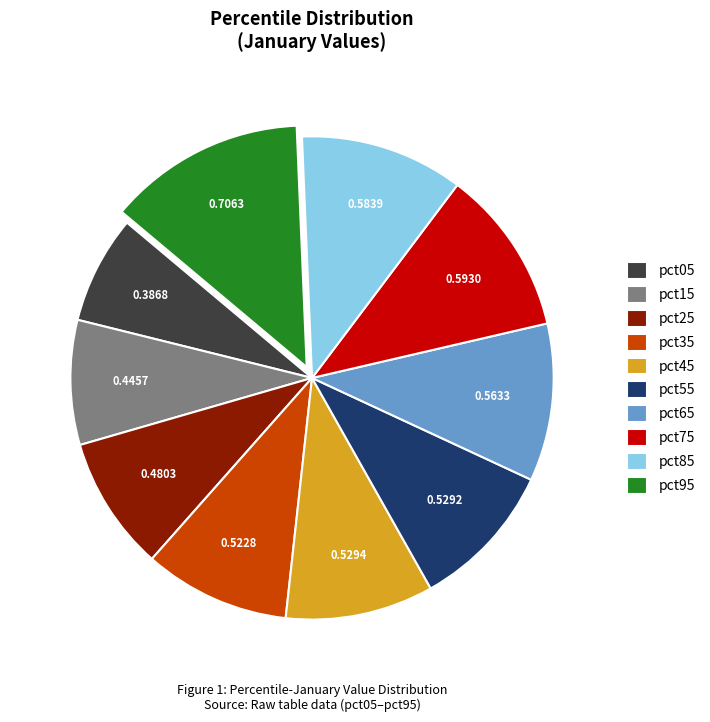

Between pct75 and pct05, which is larger?

pct75